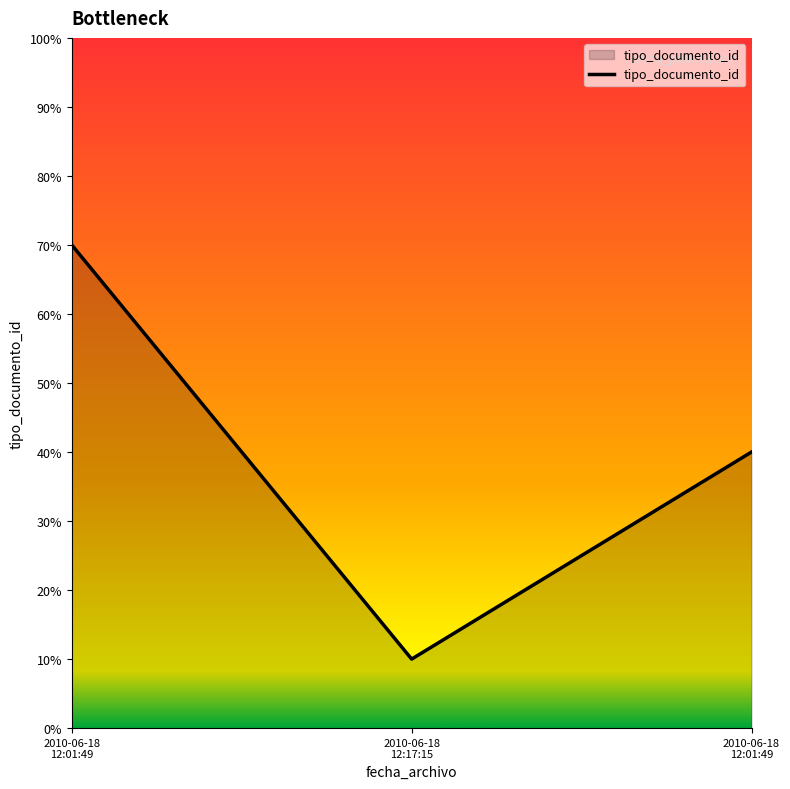

How many lines are shown in the chart?

1